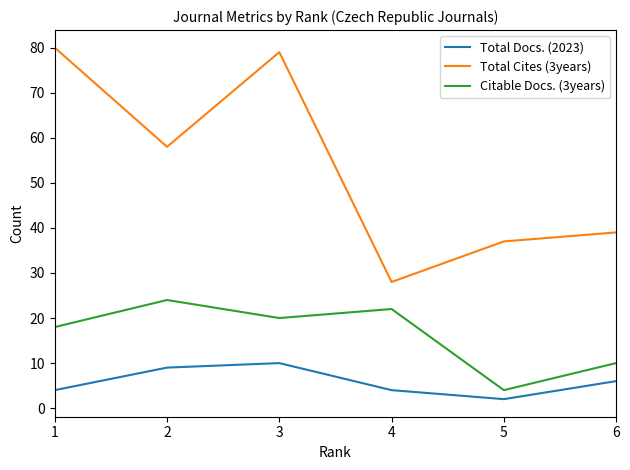

At which category is the sum across all series the highest?

3